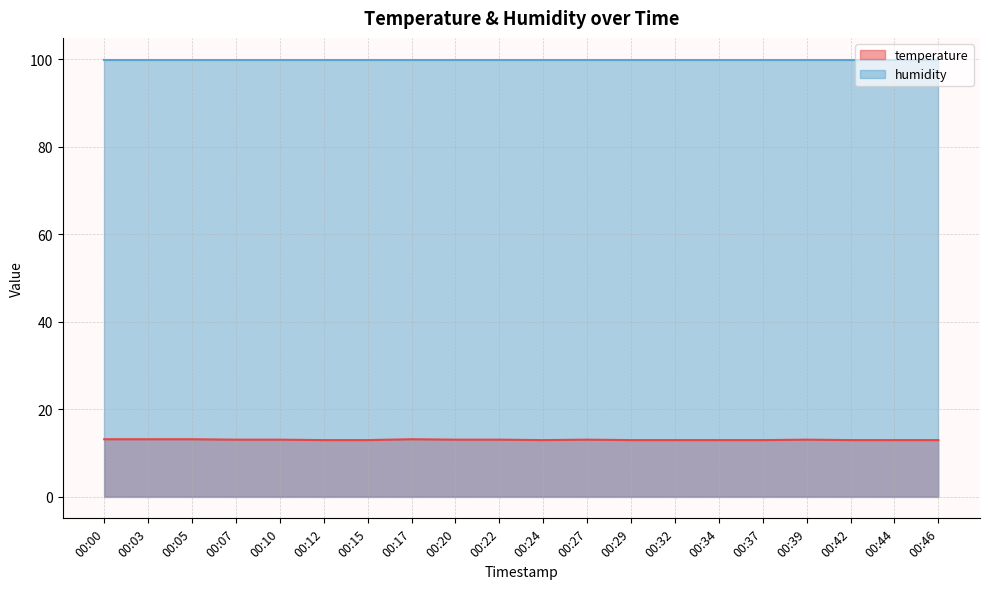

Does the chart display data point markers on the line(s)?

No